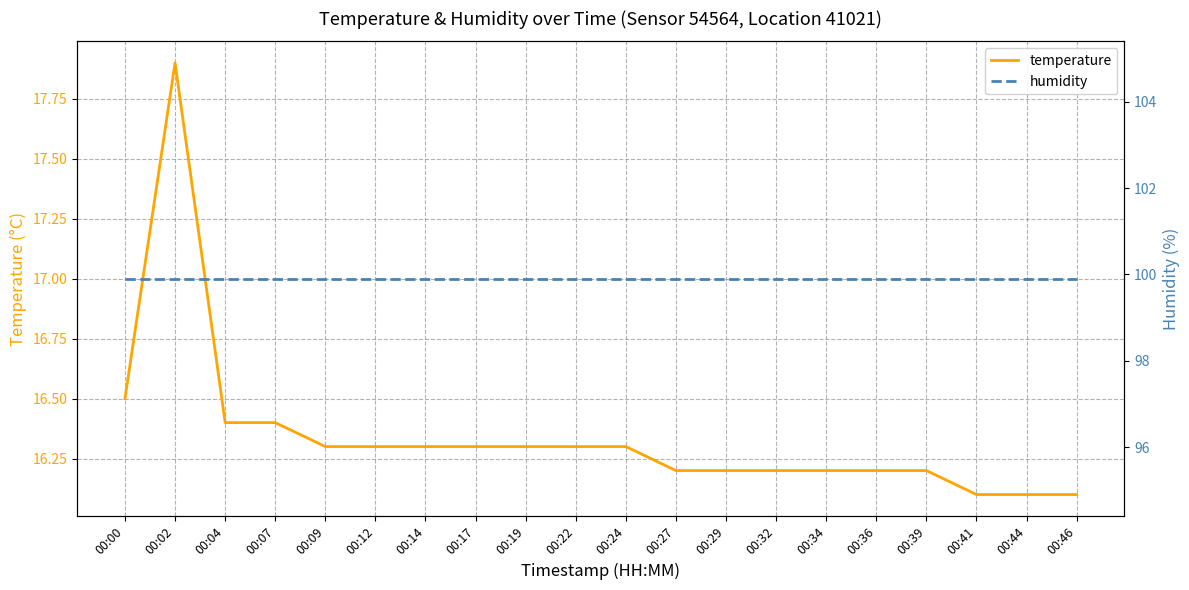

What is the greatest value displayed?

99.9